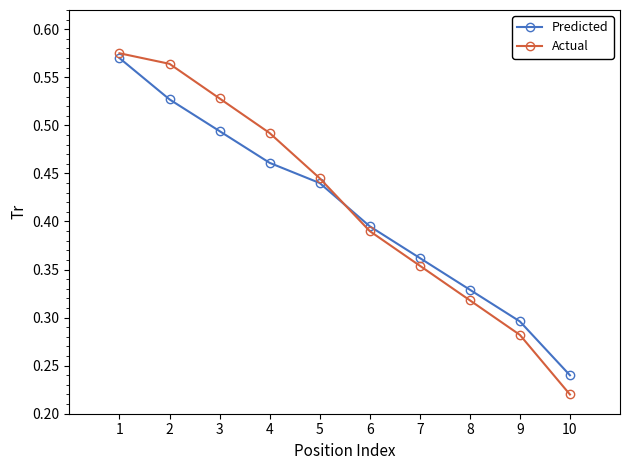

What is the sum of all Actual values?

4.2